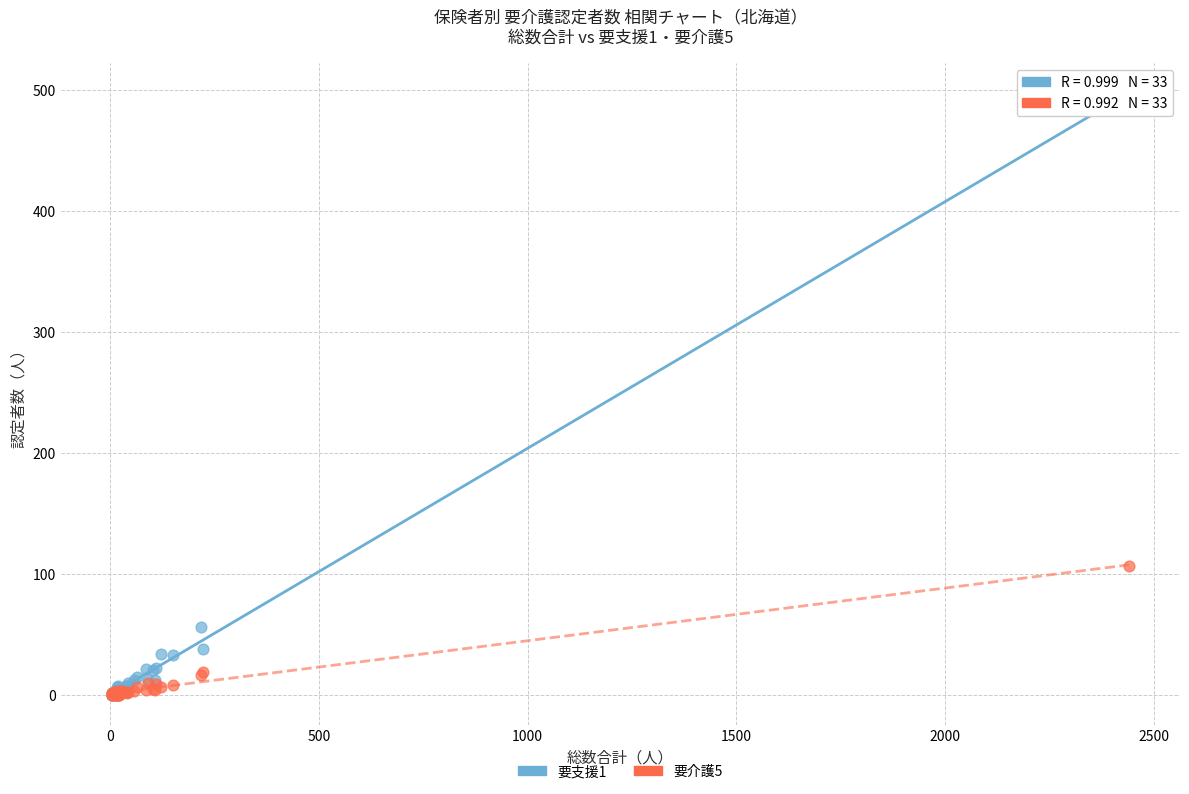

Across all series, what Y value is closest to 248?

106